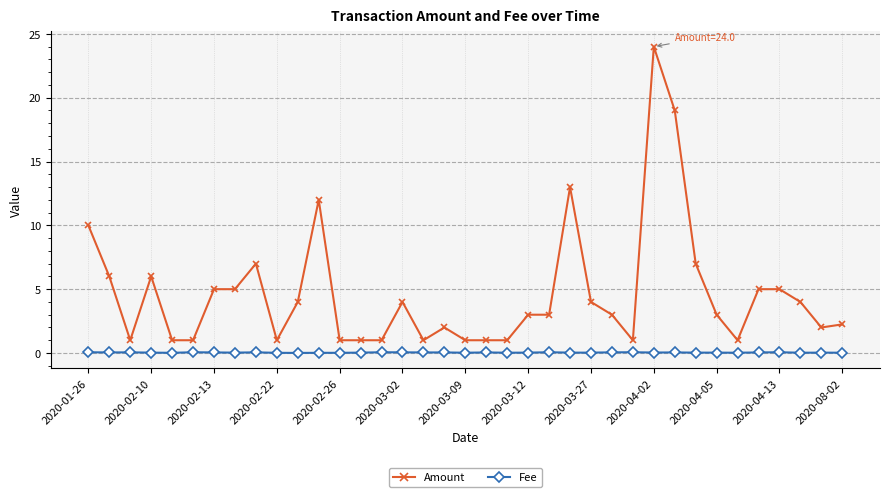

What is the maximum value shown in the chart?

24.0